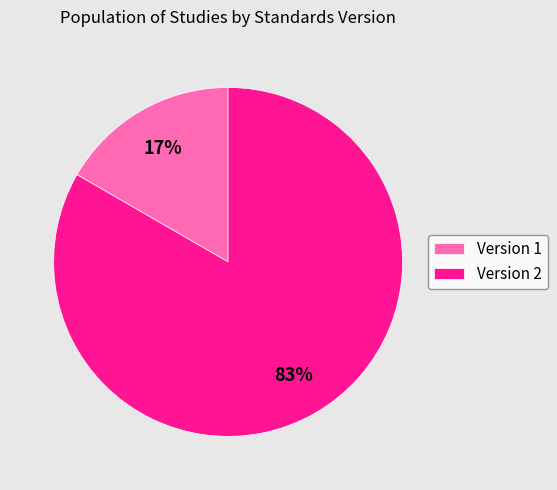

Which category has the smallest portion of the pie?

Version 1